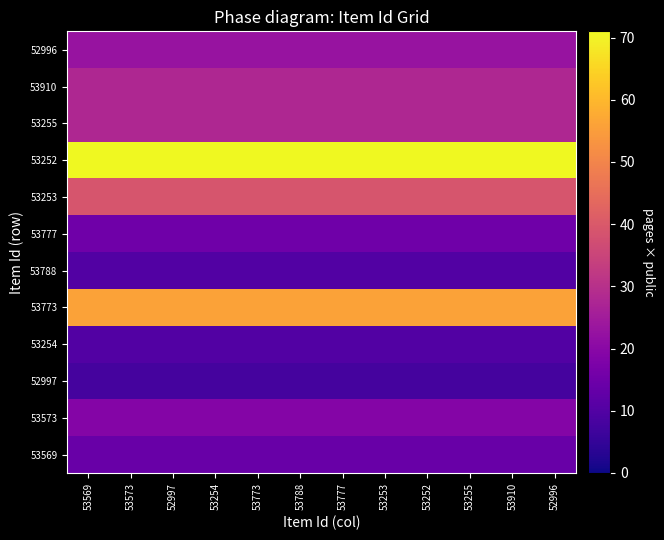

Reading left to right, what are all the values shown in this chart?

53569: 53569=14	53573=14	52997=14	53254=14	53773=14	53788=14	53777=14	53253=14	53252=14	53255=14	53910=14	52996=14
53573: 53569=19	53573=19	52997=19	53254=19	53773=19	53788=19	53777=19	53253=19	53252=19	53255=19	53910=19	52996=19
52997: 53569=8	53573=8	52997=8	53254=8	53773=8	53788=8	53777=8	53253=8	53252=8	53255=8	53910=8	52996=8
53254: 53569=10	53573=10	52997=10	53254=10	53773=10	53788=10	53777=10	53253=10	53252=10	53255=10	53910=10	52996=10
53773: 53569=56	53573=56	52997=56	53254=56	53773=56	53788=56	53777=56	53253=56	53252=56	53255=56	53910=56	52996=56
53788: 53569=10	53573=10	52997=10	53254=10	53773=10	53788=10	53777=10	53253=10	53252=10	53255=10	53910=10	52996=10
53777: 53569=15	53573=15	52997=15	53254=15	53773=15	53788=15	53777=15	53253=15	53252=15	53255=15	53910=15	52996=15
53253: 53569=39	53573=39	52997=39	53254=39	53773=39	53788=39	53777=39	53253=39	53252=39	53255=39	53910=39	52996=39
53252: 53569=71	53573=71	52997=71	53254=71	53773=71	53788=71	53777=71	53253=71	53252=71	53255=71	53910=71	52996=71
53255: 53569=28	53573=28	52997=28	53254=28	53773=28	53788=28	53777=28	53253=28	53252=28	53255=28	53910=28	52996=28
53910: 53569=28	53573=28	52997=28	53254=28	53773=28	53788=28	53777=28	53253=28	53252=28	53255=28	53910=28	52996=28
52996: 53569=23	53573=23	52997=23	53254=23	53773=23	53788=23	53777=23	53253=23	53252=23	53255=23	53910=23	52996=23